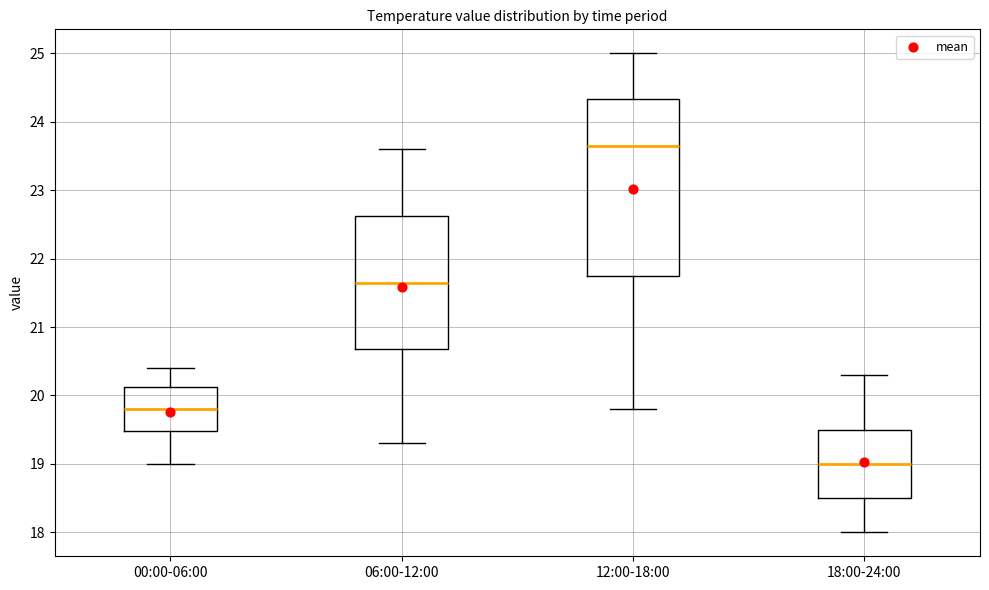

Reading left to right, transcribe this box plot: for each box, give where its median line is, the range the box spans, and where its two whiskers end, as read against the y-axis. The values are not printed on the chart, so give them approximately, as read against the axis.

00:00-06:00: median 19.8, box 19.5 to 20.1, whiskers 19.0 to 20.4
06:00-12:00: median 21.7, box 20.7 to 22.6, whiskers 19.3 to 23.6
12:00-18:00: median 23.7, box 21.8 to 24.3, whiskers 19.8 to 25.0
18:00-24:00: median 19.0, box 18.5 to 19.5, whiskers 18.0 to 20.3